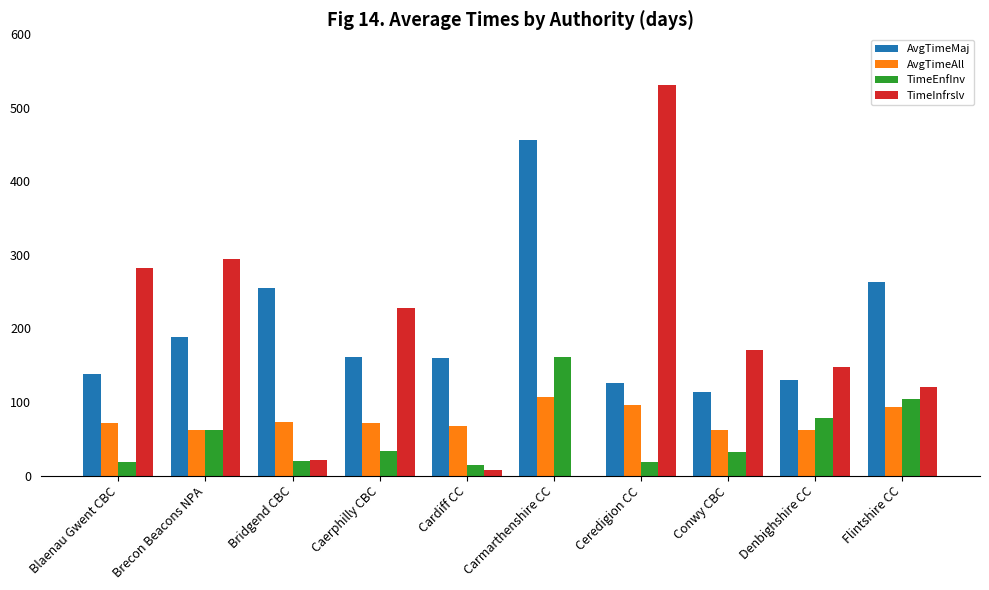

Which category has the highest value across all series?

Ceredigion CC